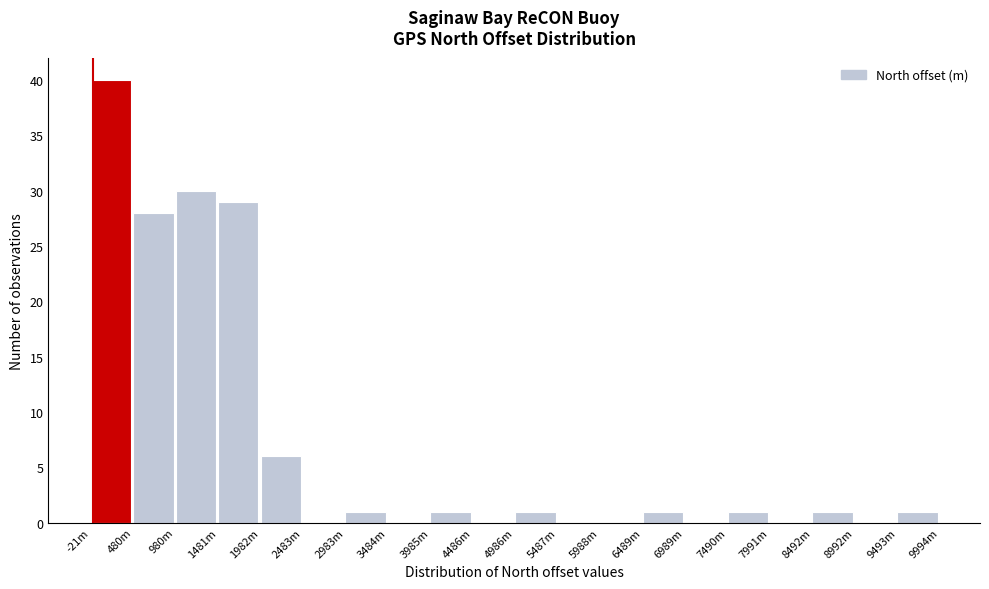

Reading left to right, extract all data points from this chart.

-21m=40	480m=28	980m=30	1481m=29	1982m=6	2483m=0	2983m=1	3484m=0	3985m=1	4486m=0	4986m=1	5487m=0	5988m=0	6489m=1	6989m=0	7490m=1	7991m=0	8492m=1	8992m=0	9493m=1